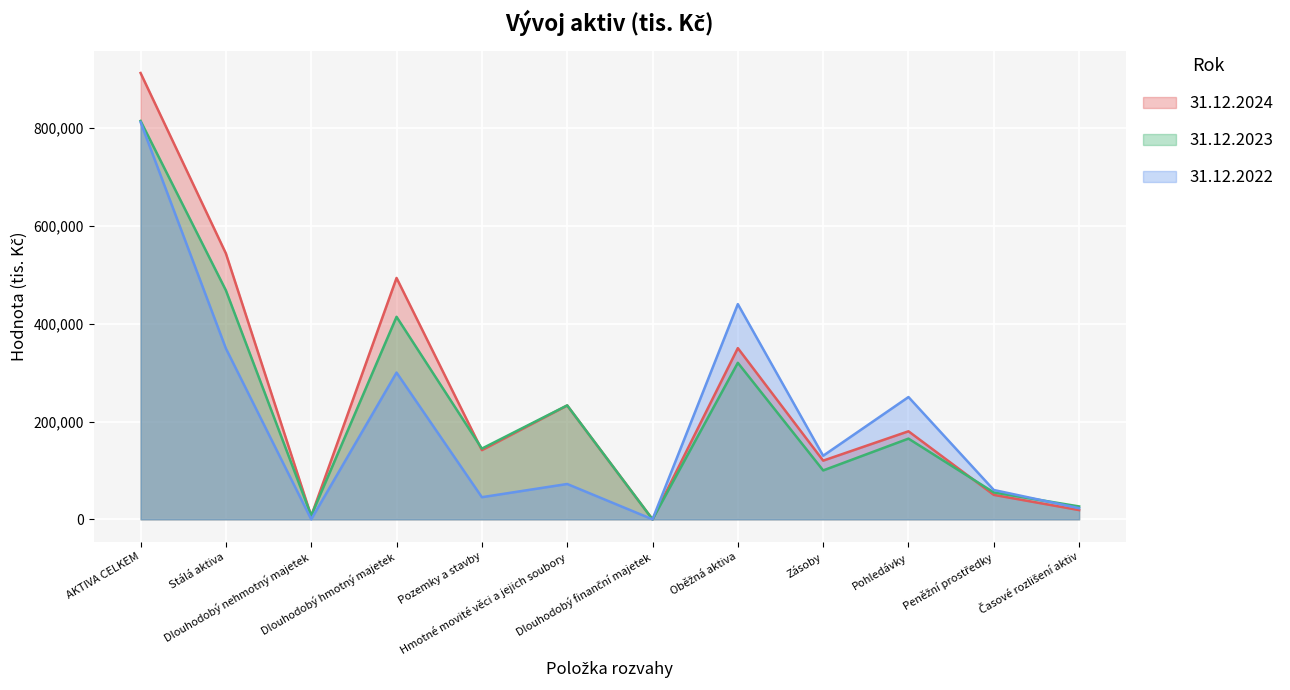

True or false: 31.12.2022 has more than 0 points higher than both neighbors.

True